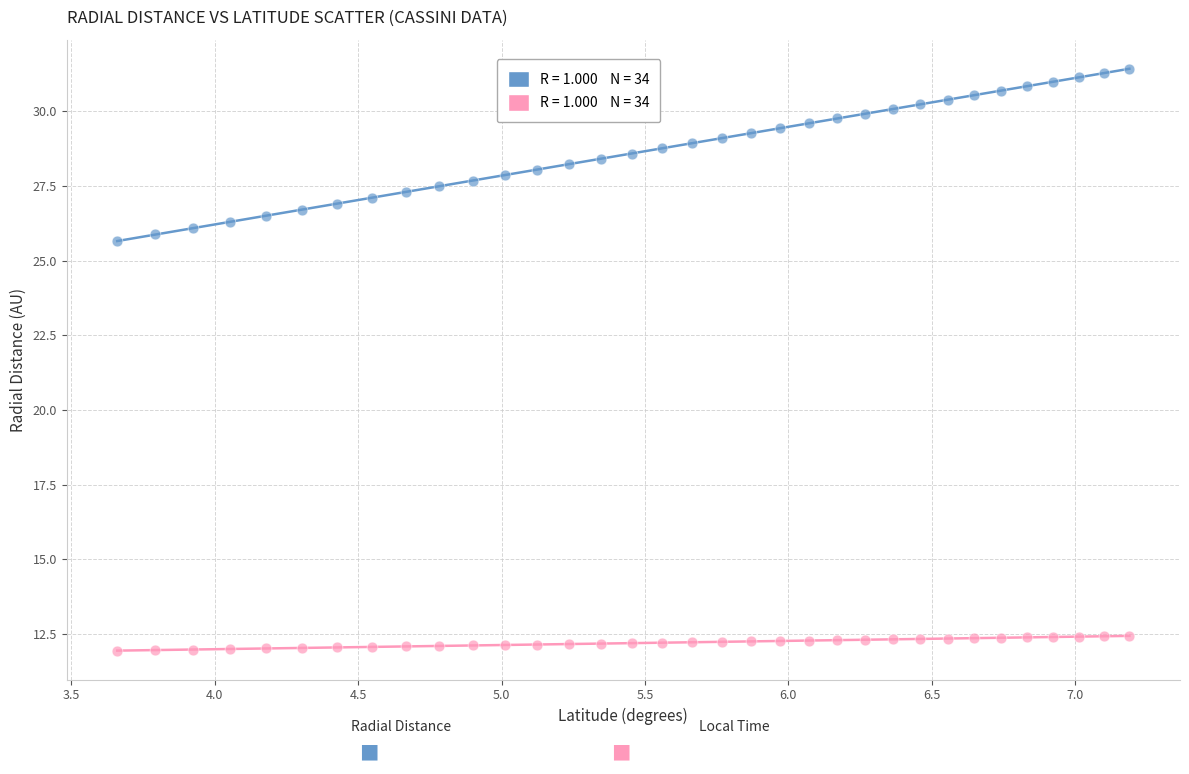

Across all data points, what is the range of X values (max minus min)?

3.5